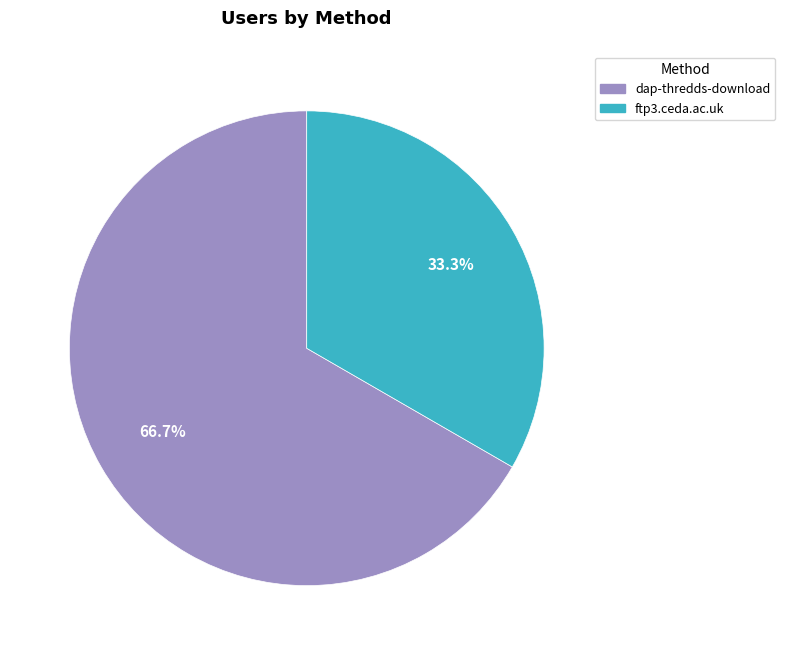

To the nearest percent, what is the difference between the ftp3.ceda.ac.uk and dap-thredds-download slice percentages?

33%